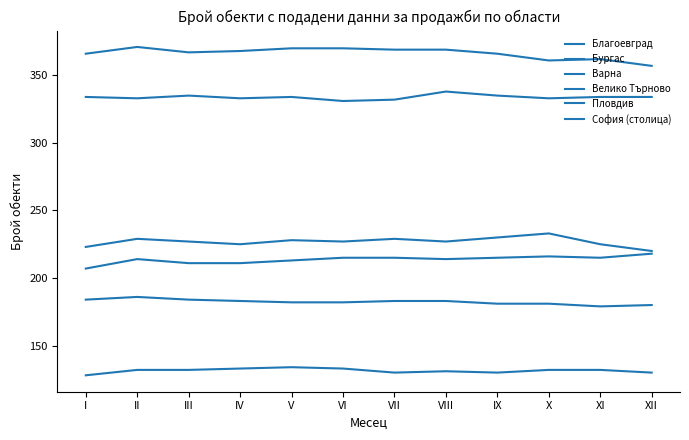

Rank the series by their maximum value, from highest to lowest.

София (столица), Пловдив, Бургас, Варна, Благоевград, Велико Търново